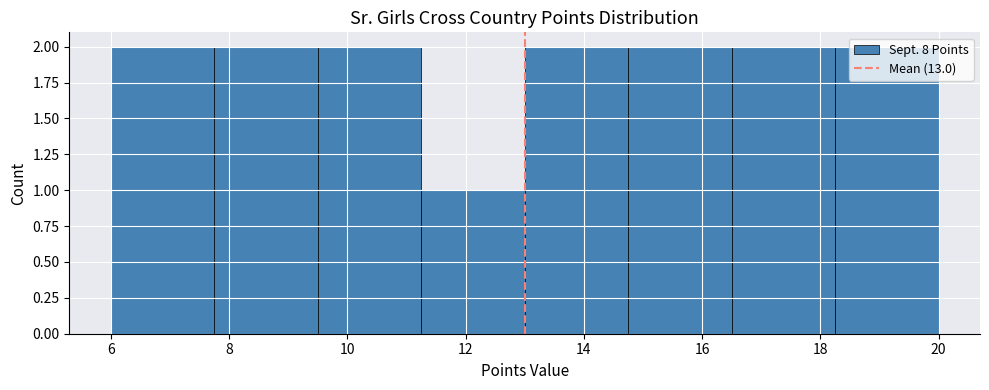

What is the height of the bar covering 9.50 to 11.25 on the x-axis? Neither the bar edges nor the heights are printed on the chart, so give them approximately, as read against the axes.

2